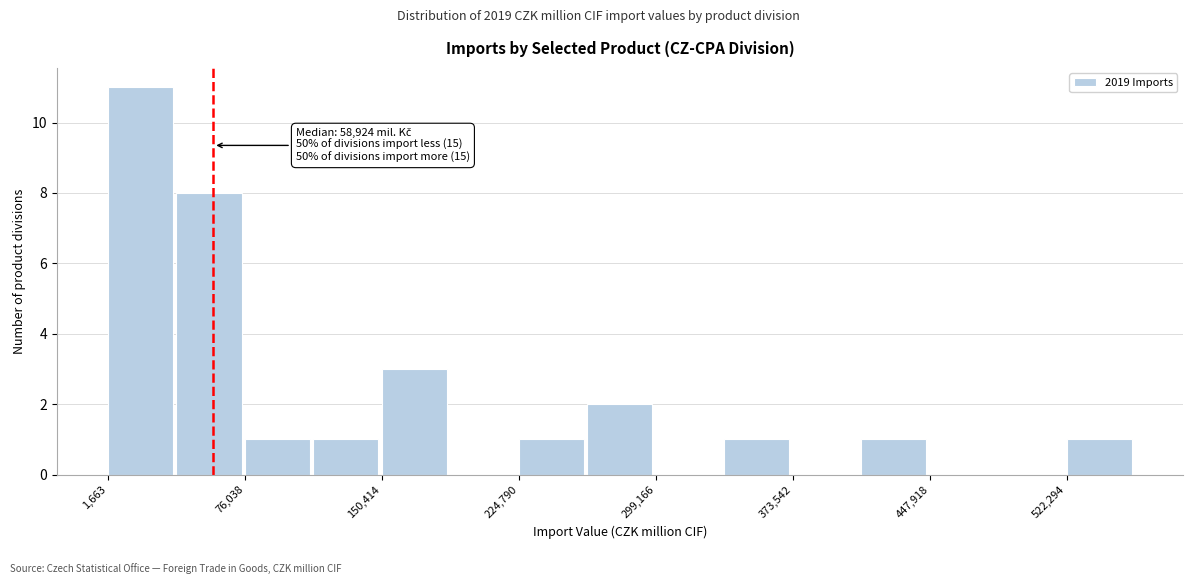

Around what value on the x-axis is the tallest bar? Give the approximate position of its centre, as read against the axis.

20000